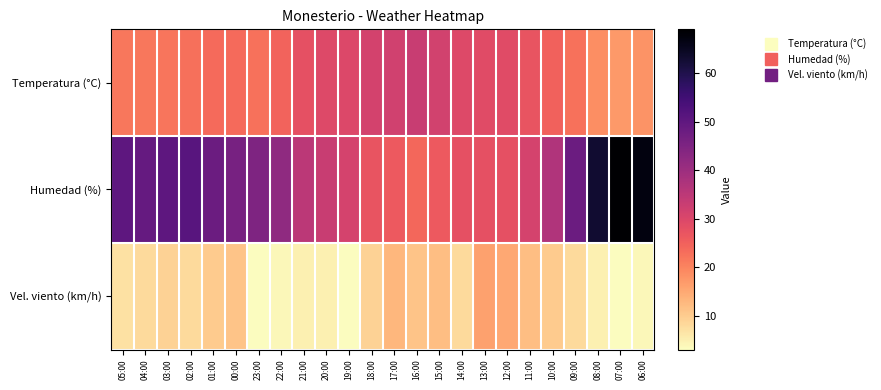

Rank the series at 17:00 from lowest to highest value.

Vel. viento (km/h), Humedad (%), Temperatura (°C)